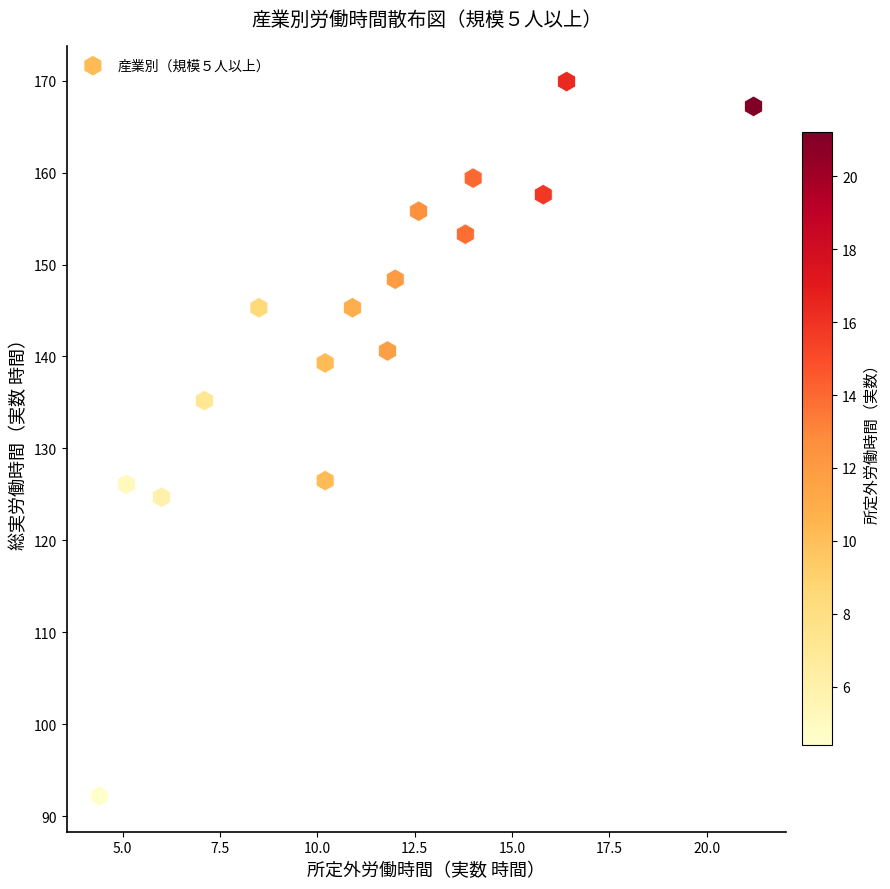

What is the range of X values (max minus min)?

16.8